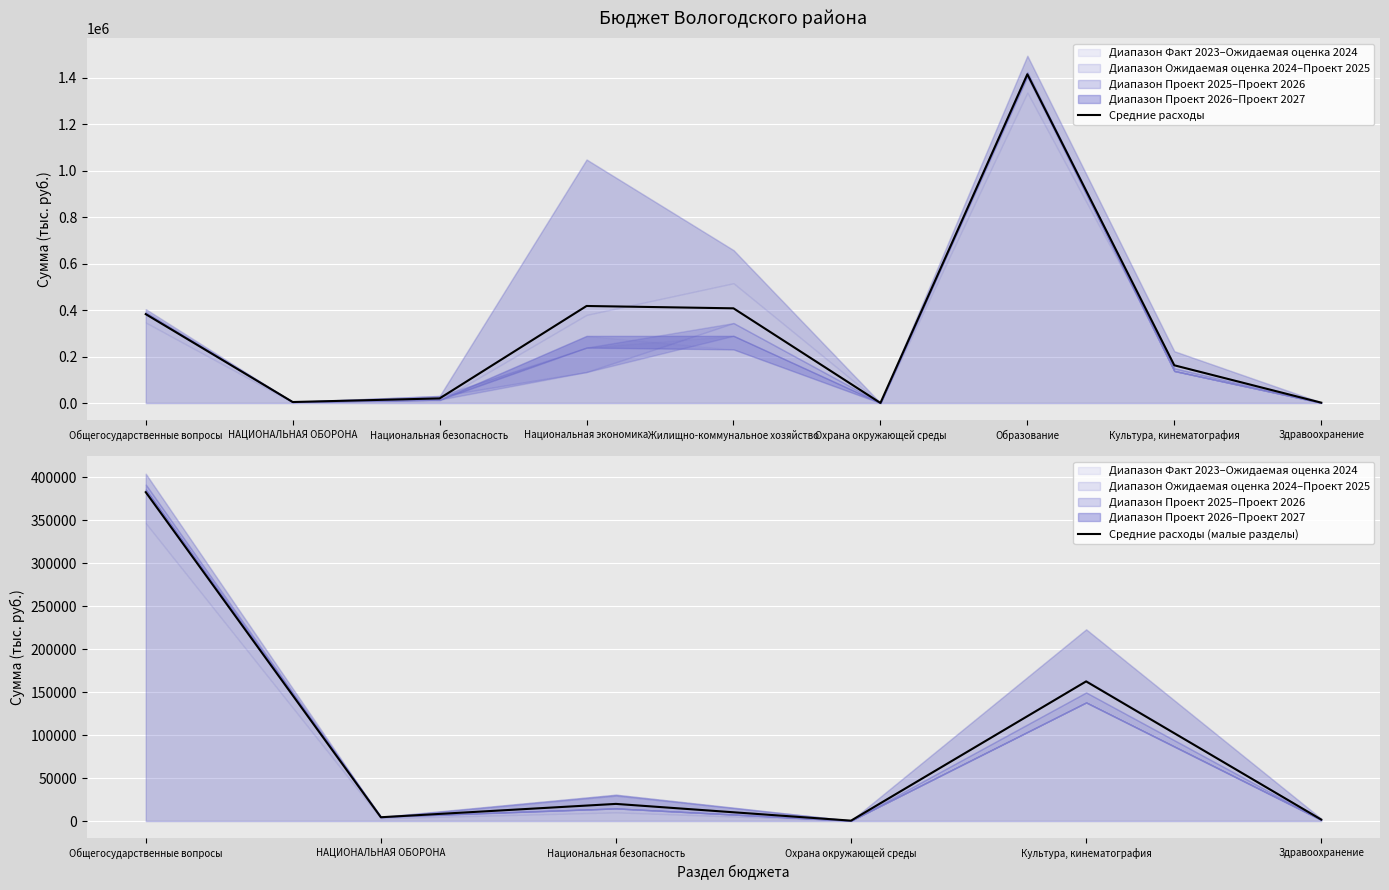

What is the spread (max minus min) of values at НАЦИОНАЛЬНАЯ ОБОРОНА?

1970.0